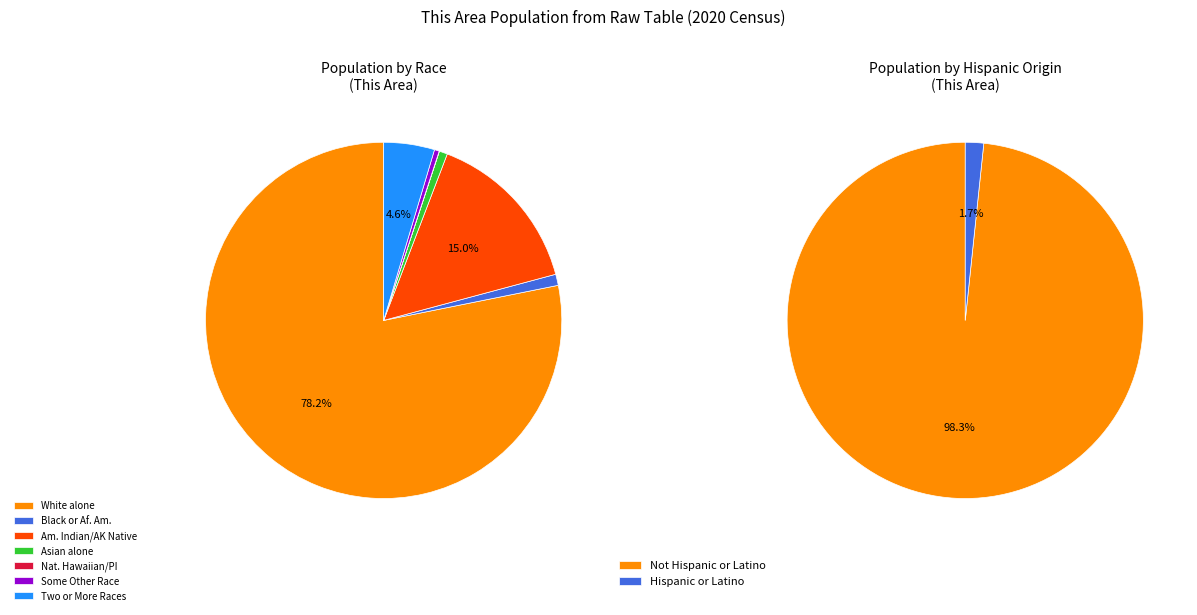

What percentage do Native Hawaiian and Other Pacific and Black or African American alone together represent?

1.0%